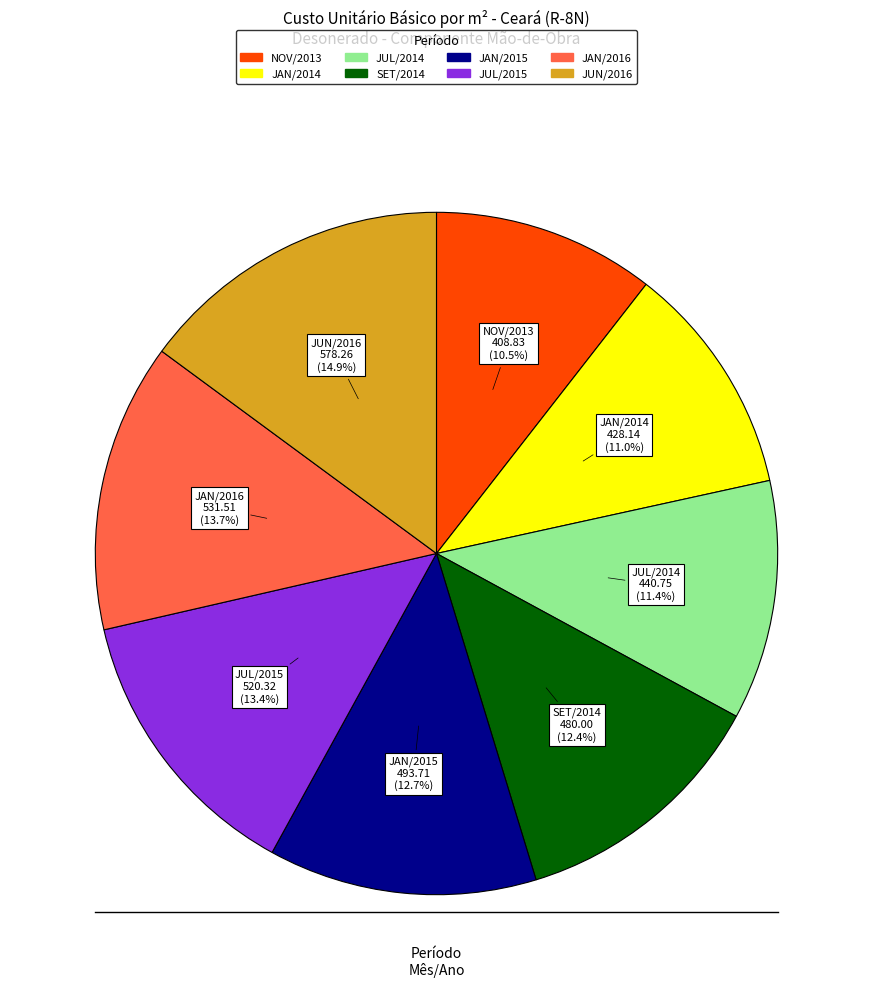

Does any single category account for the majority?

No